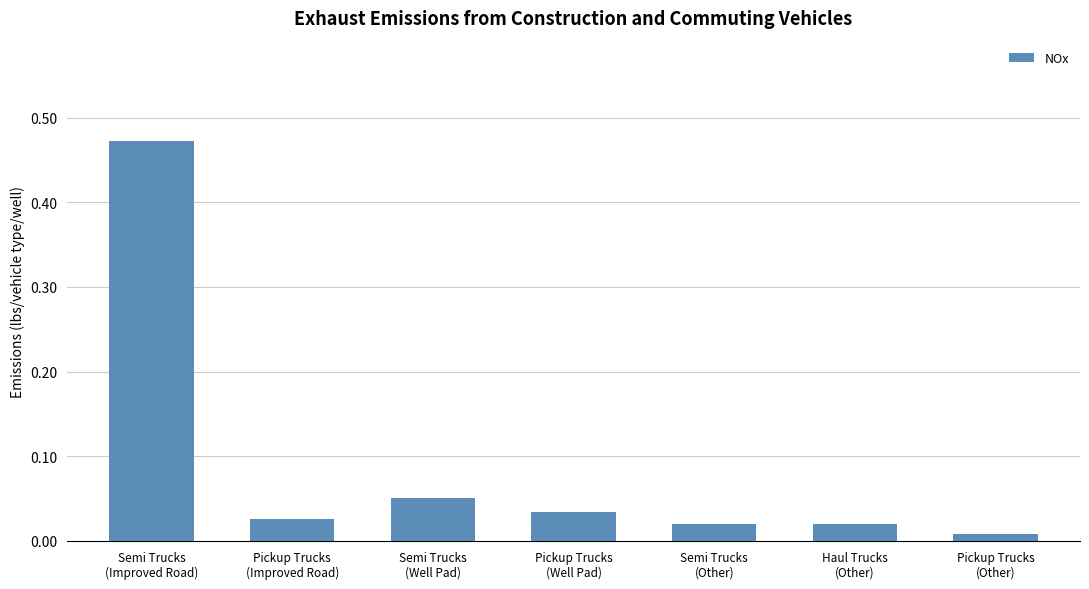

What position from the right is Pickup Trucks
(Improved Road)?

6